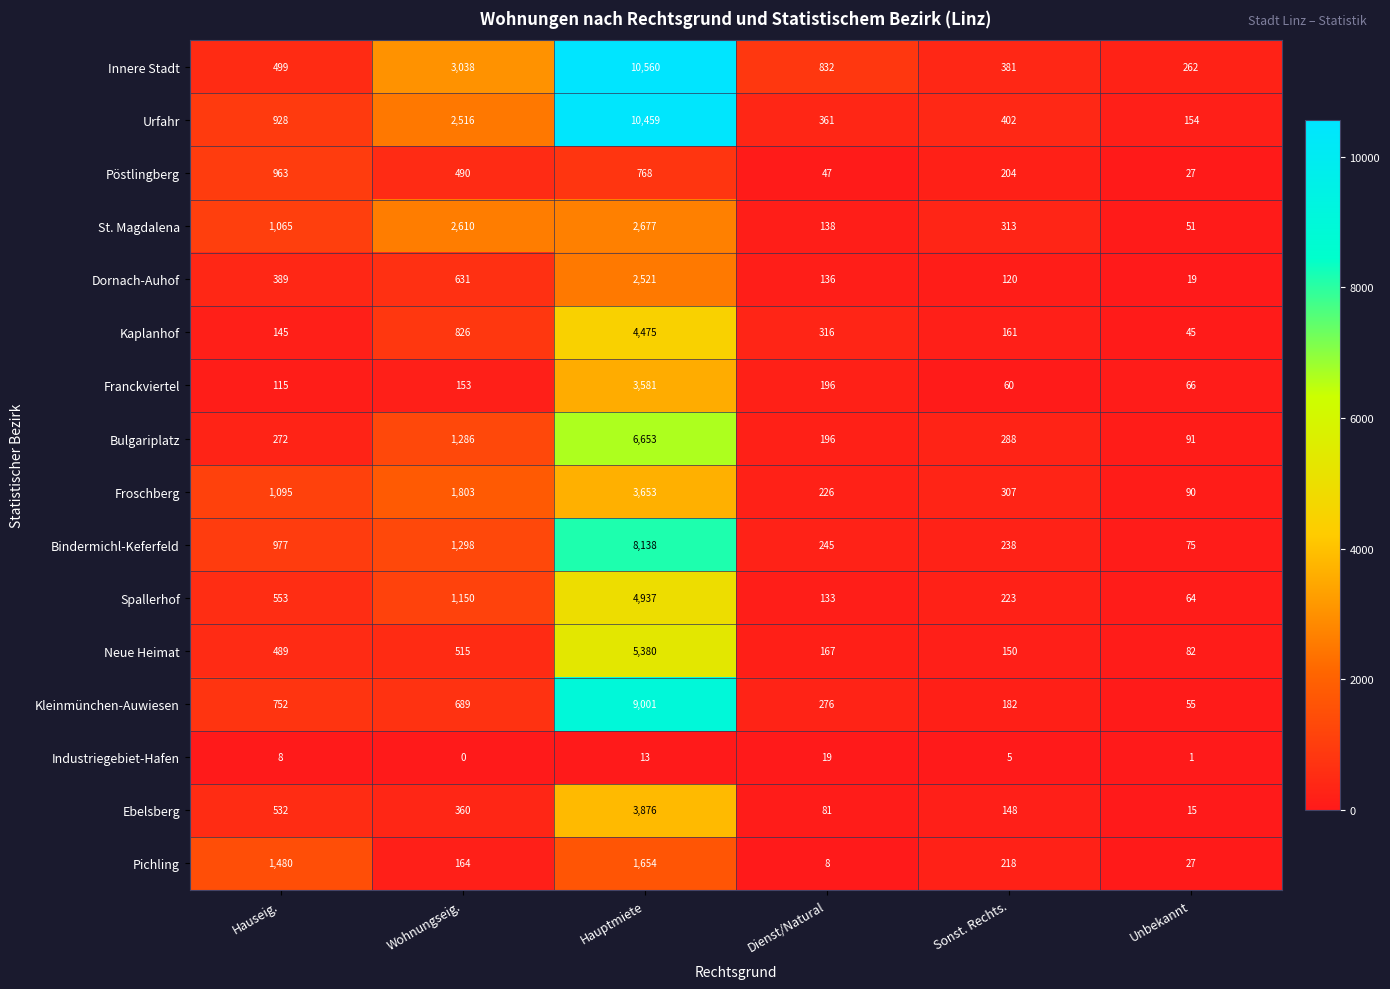

What is the spread (max minus min) of values at Dienst/Natural?

824